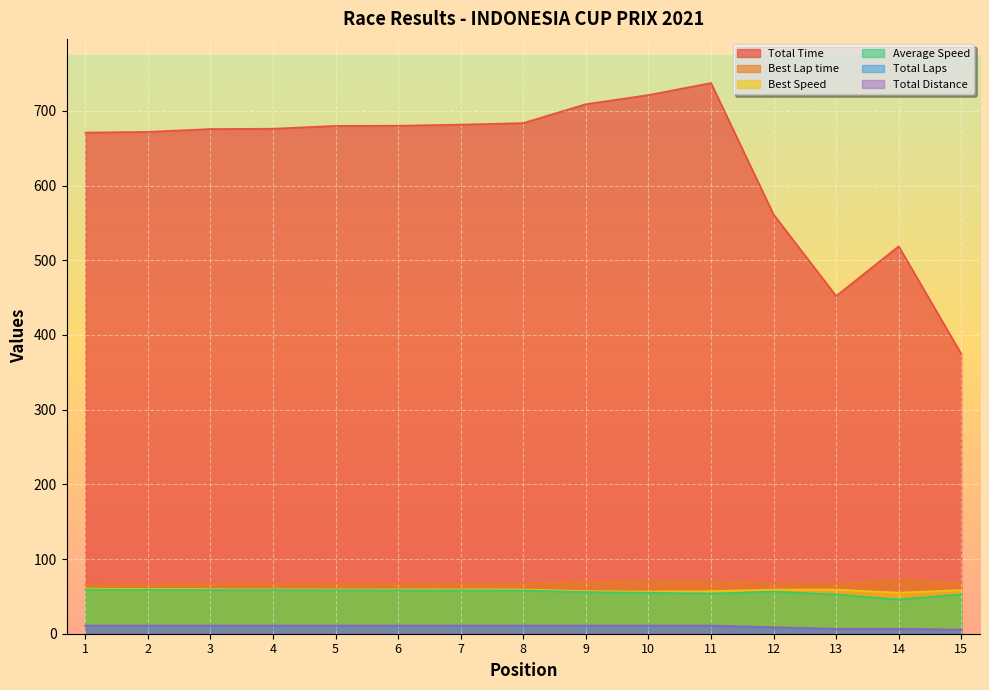

Read the Best Lap time value at 4.

66.6